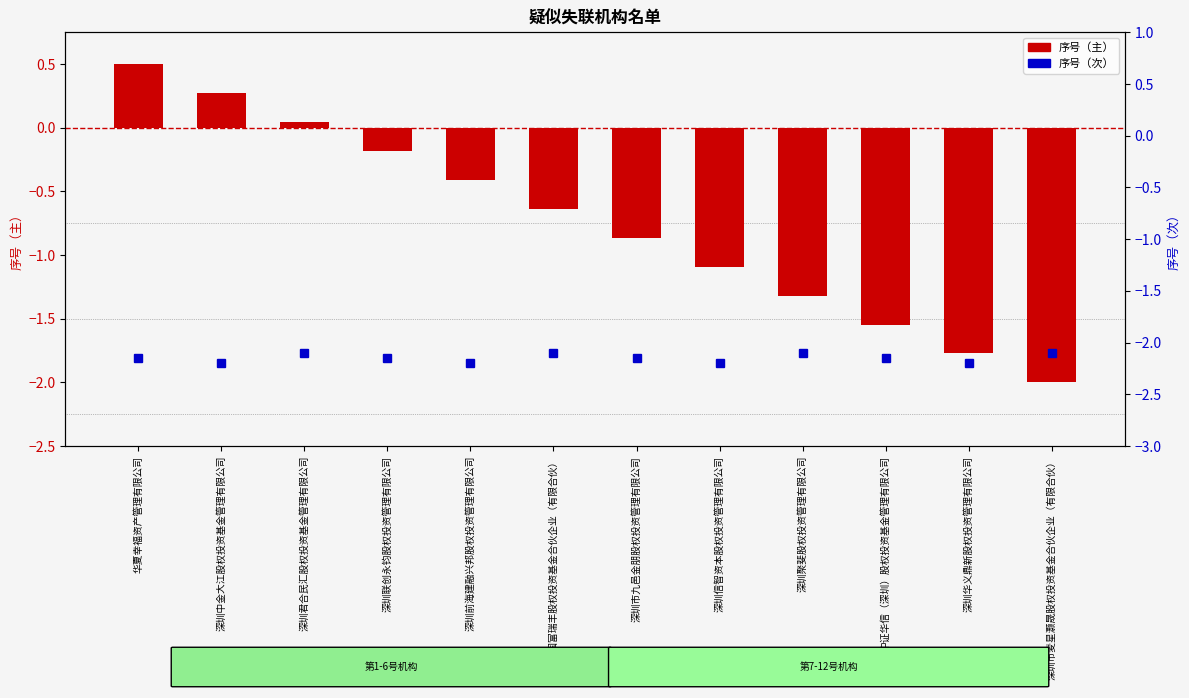

Reading left to right, what are all the values shown in this chart?

序号（主）: 华夏幸福资产管理有限公司=0.5	深圳中金大江股权投资基金管理有限公司=0.3	深圳君合民汇股权投资基金管理有限公司=0.0	深圳联创永钧股权投资管理有限公司=-0.2	深圳前海建融兴邦股权投资管理有限公司=-0.4	深圳市国富瑞丰股权投资基金合伙企业（有限合伙）=-0.6	深圳市九邑金朋股权投资管理有限公司=-0.9	深圳信智资本股权投资管理有限公司=-1.1	深圳聚斐股权投资管理有限公司=-1.3	中证华信（深圳）股权投资基金管理有限公司=-1.5	深圳华义鼎新股权投资管理有限公司=-1.8	深圳市麦星灏晟股权投资基金合伙企业（有限合伙）=-2.0
序号（次）: 华夏幸福资产管理有限公司=-2.1	深圳中金大江股权投资基金管理有限公司=-2.2	深圳君合民汇股权投资基金管理有限公司=-2.1	深圳联创永钧股权投资管理有限公司=-2.1	深圳前海建融兴邦股权投资管理有限公司=-2.2	深圳市国富瑞丰股权投资基金合伙企业（有限合伙）=-2.1	深圳市九邑金朋股权投资管理有限公司=-2.1	深圳信智资本股权投资管理有限公司=-2.2	深圳聚斐股权投资管理有限公司=-2.1	中证华信（深圳）股权投资基金管理有限公司=-2.1	深圳华义鼎新股权投资管理有限公司=-2.2	深圳市麦星灏晟股权投资基金合伙企业（有限合伙）=-2.1